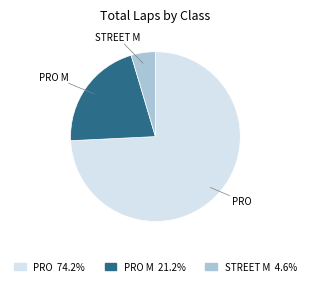

Does any single category account for the majority?

Yes